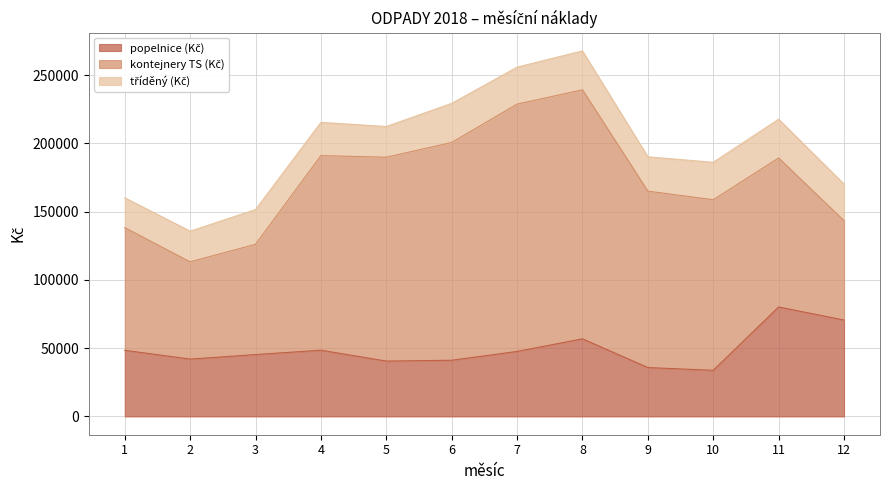

Which series has the largest total across all categories?

kontejnery TS (Kč)